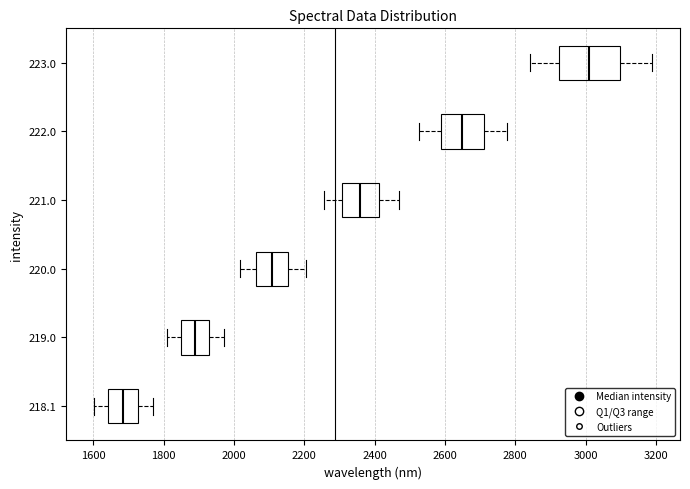

Where is the left edge of the box at y = 221.0 on the x-axis? The values are not printed on the chart, so give them approximately, as read against the axis.

2300